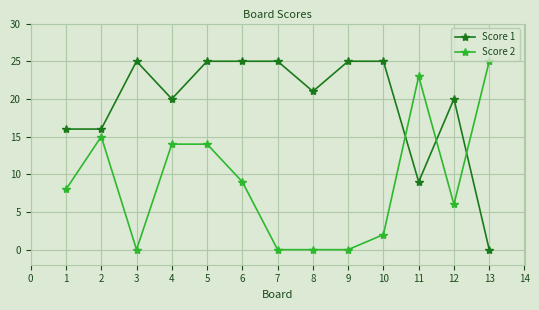

Is it true that Score 1 equals 34 at 8?

False